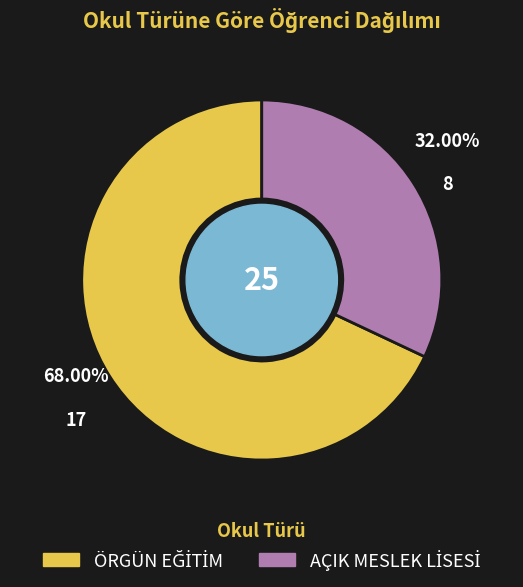

Does any single category account for the majority?

Yes